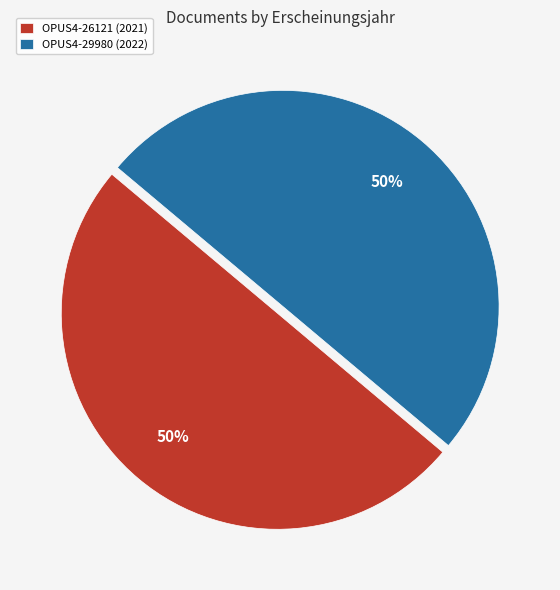

To the nearest percent, what is the average slice percentage?

50%